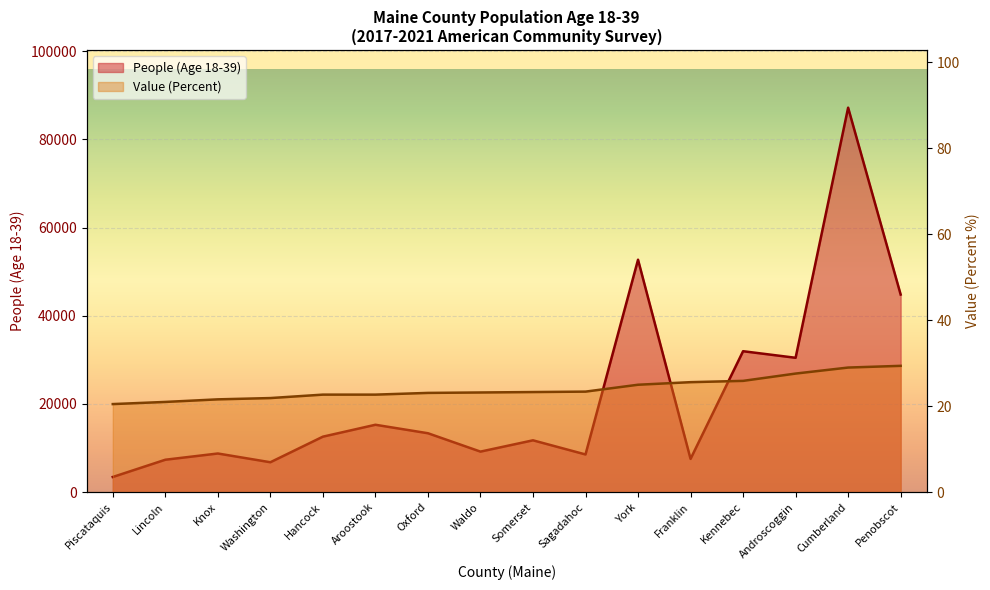

Reading left to right, list all the values displayed in this chart.

People (Age 18-39): Piscataquis=3442.0	Lincoln=7353.0	Knox=8767.0	Washington=6783.0	Hancock=12584.0	Aroostook=15282.0	Oxford=13361.0	Waldo=9194.0	Somerset=11755.0	Sagadahoc=8548.0	York=52702.0	Franklin=7542.0	Kennebec=31958.0	Androscoggin=30468.0	Cumberland=87174.0	Penobscot=44807.0
Value (Percent): Piscataquis=20.5	Lincoln=21.0	Knox=21.6	Washington=21.9	Hancock=22.7	Aroostook=22.7	Oxford=23.1	Waldo=23.2	Somerset=23.3	Sagadahoc=23.4	York=25.0	Franklin=25.6	Kennebec=25.9	Androscoggin=27.6	Cumberland=29.0	Penobscot=29.4